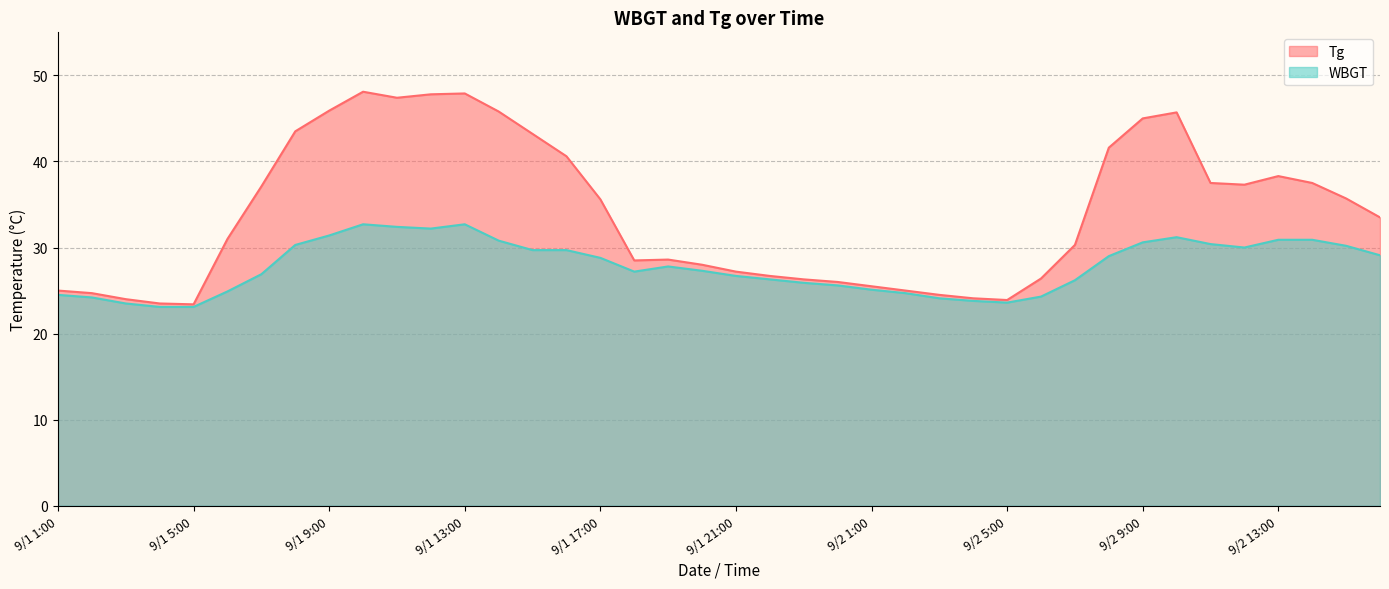

How many lines are shown in the chart?

2